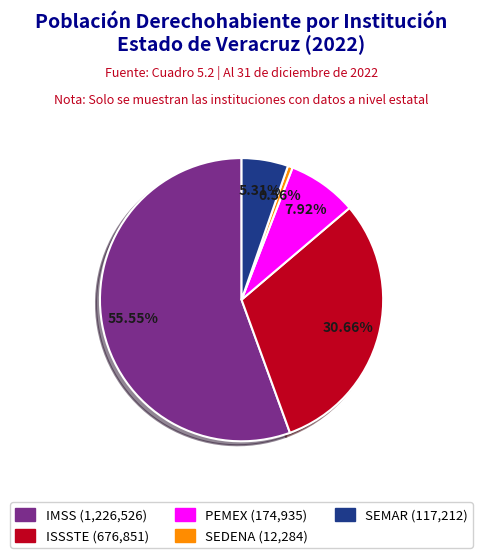

True or false: ISSSTE accounts for 44% of the total.

False